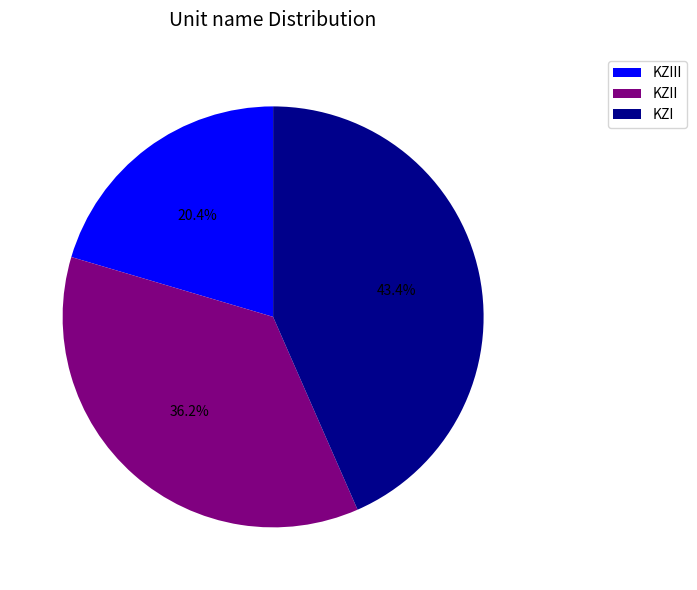

What percentage is the KZI slice, to the nearest percent?

43%